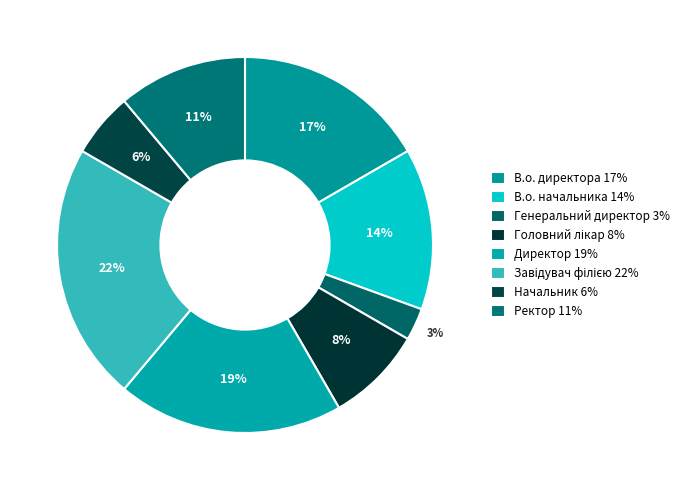

Between Завідувач філією and Начальник, which is larger?

Завідувач філією